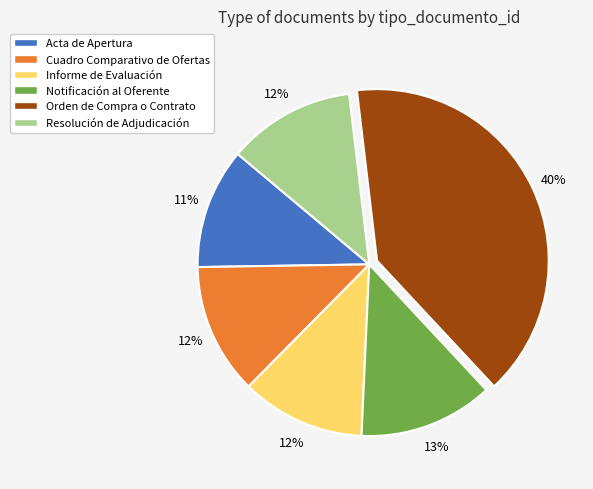

Is there a majority slice in this chart?

No